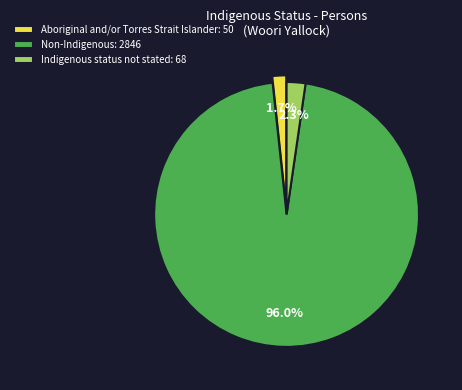

What is the majority slice?

Non-Indigenous